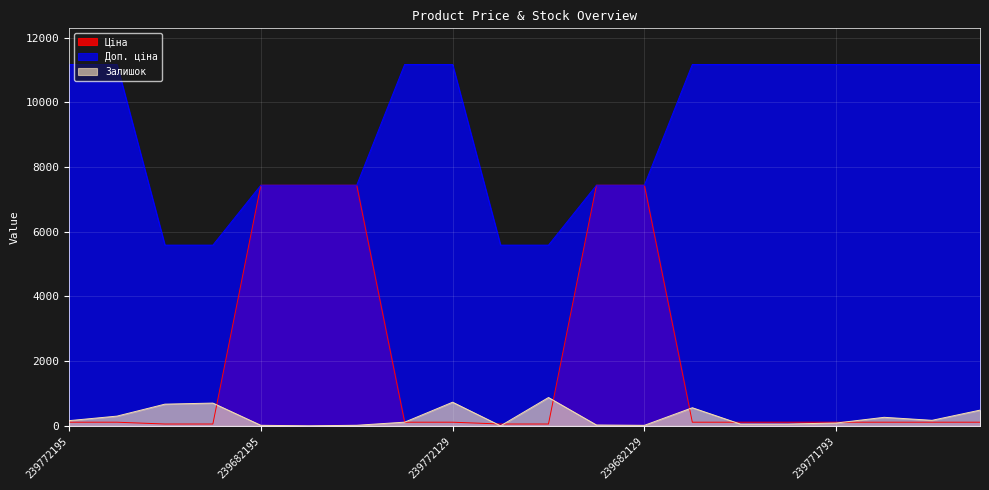

Which series has the widest spread of values?

Ціна